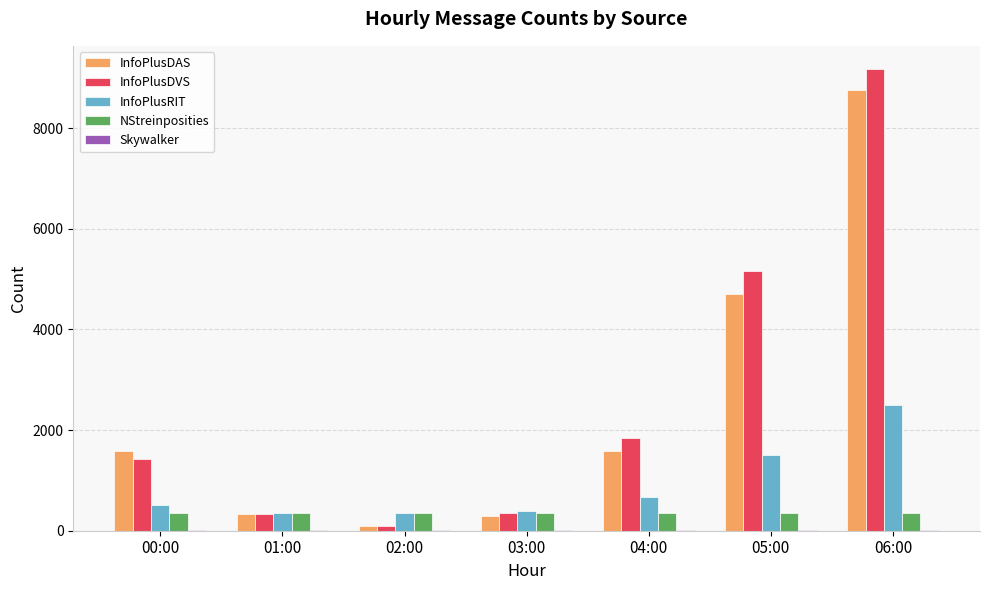

At which category is the sum across all series the highest?

06:00